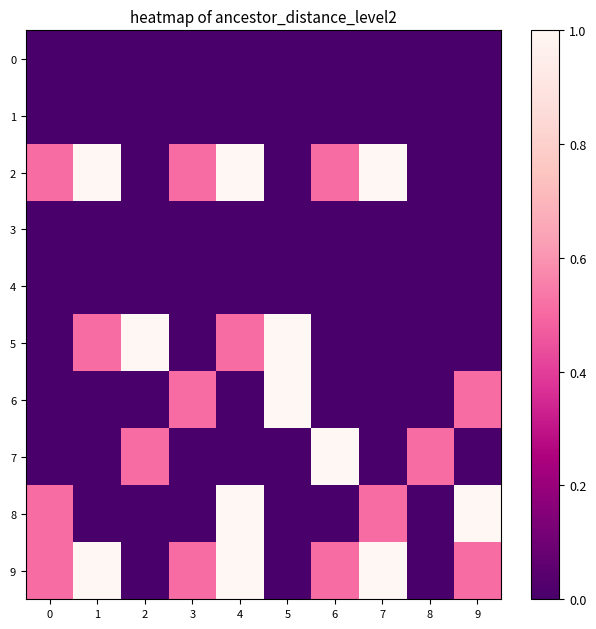

What is the difference between the highest and lowest values at 7?

1.0